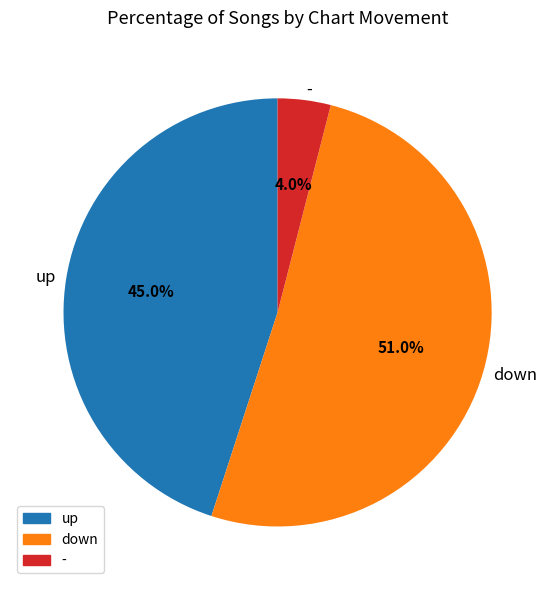

Count the number of slices in the pie.

3